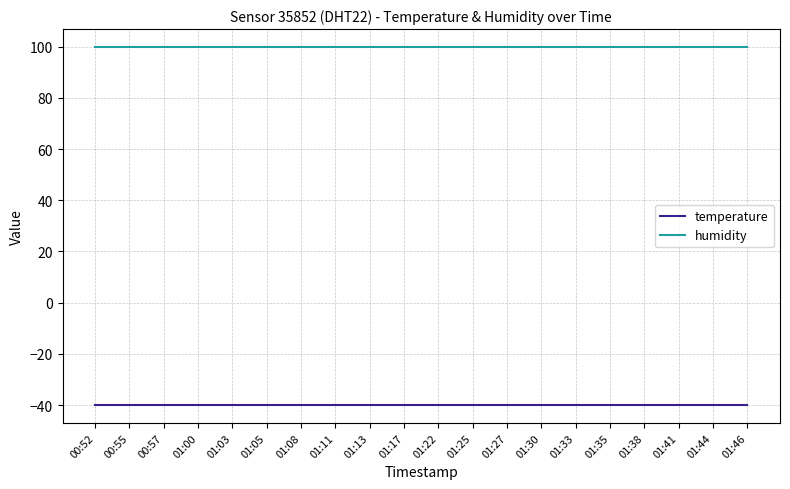

Is the value of temperature at 00:55 greater than the value of humidity at 01:41?

No